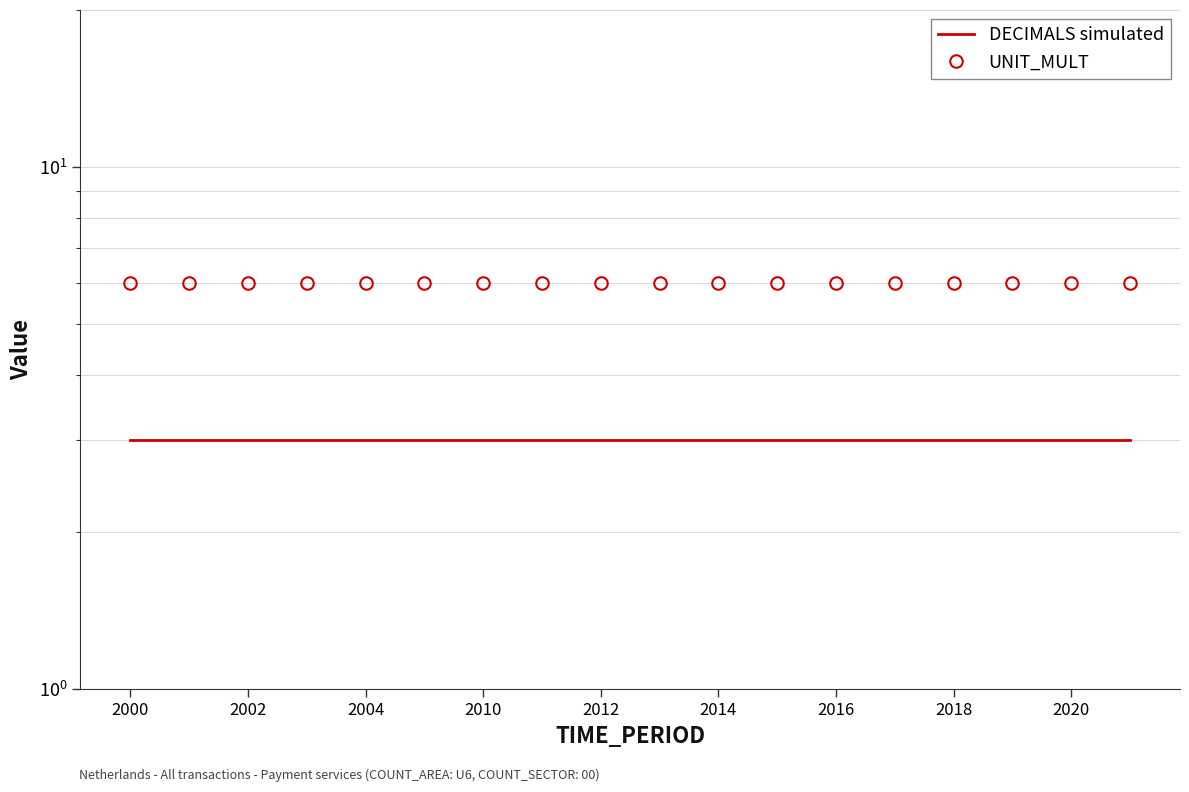

What is the maximum value shown in the chart?

6